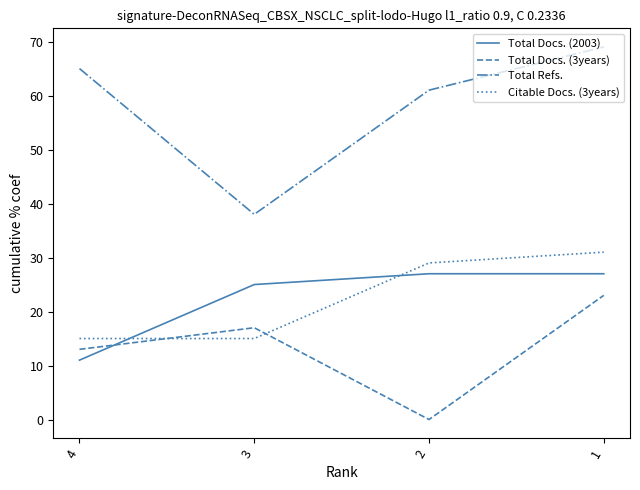

Which series has the largest range (max minus min)?

Total Refs.